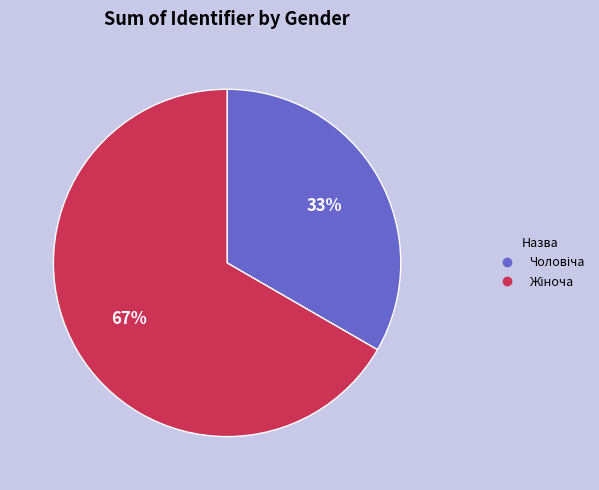

Is there any slice that represents more than half of the pie?

Yes